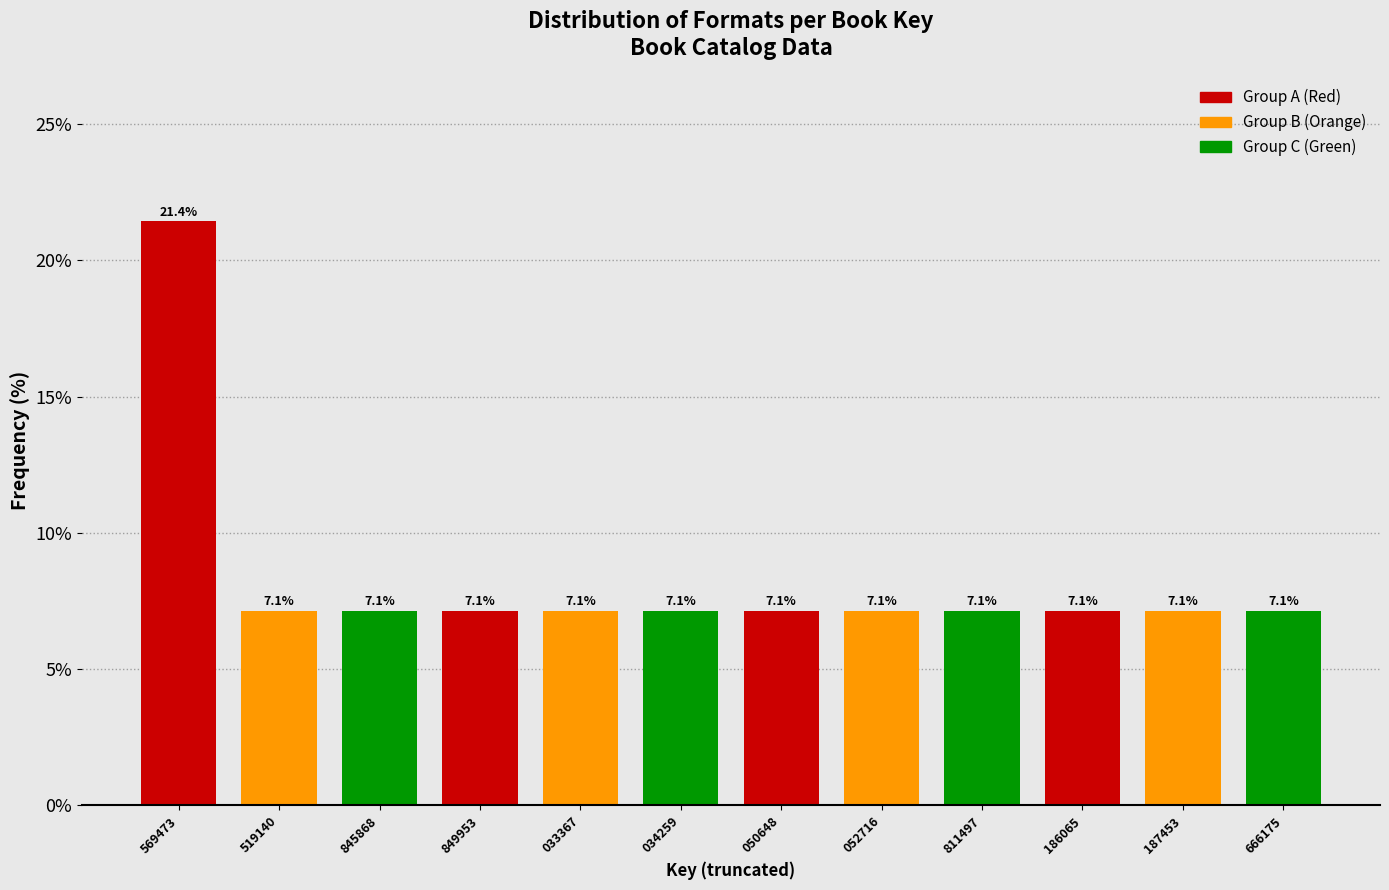

Reading left to right, transcribe all the data shown in this chart.

569473=21.4	519140=7.1	845868=7.1	849953=7.1	033367=7.1	034259=7.1	050648=7.1	052716=7.1	811497=7.1	186065=7.1	187453=7.1	666175=7.1